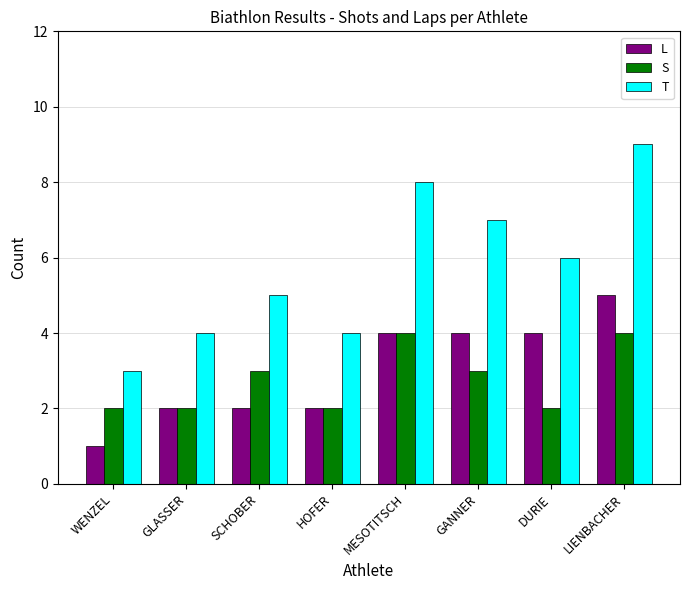

Count the number of data series in this chart.

3